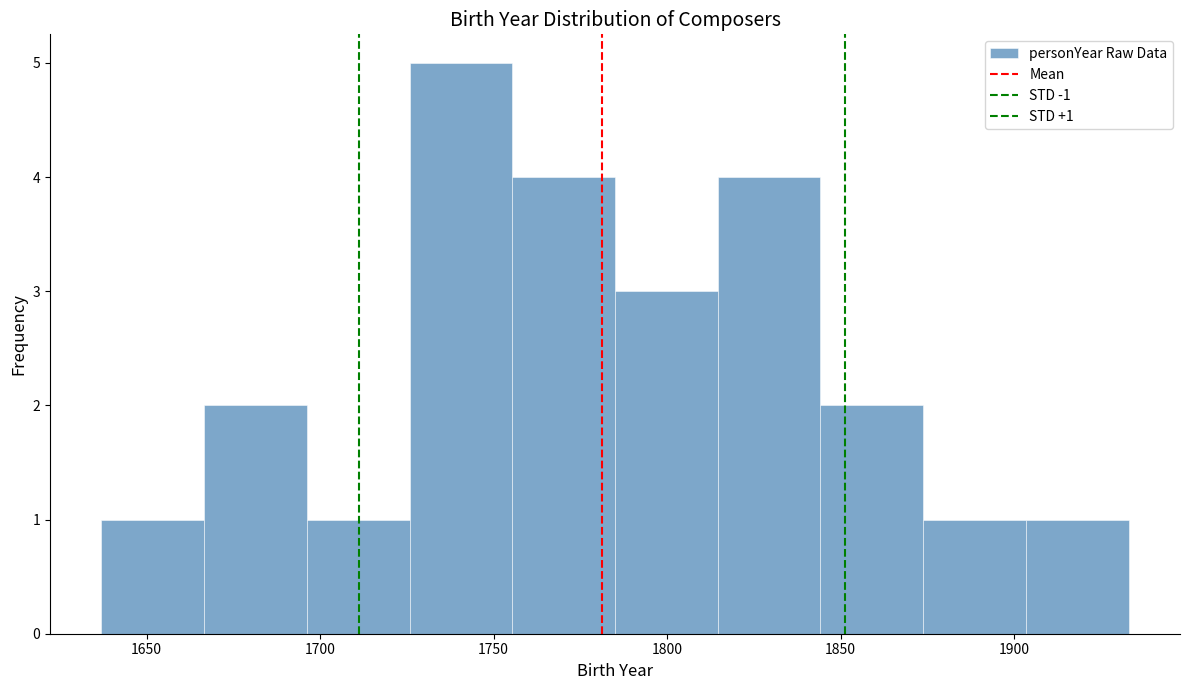

Over which range of the x-axis is the bar tallest?

1725 to 1755